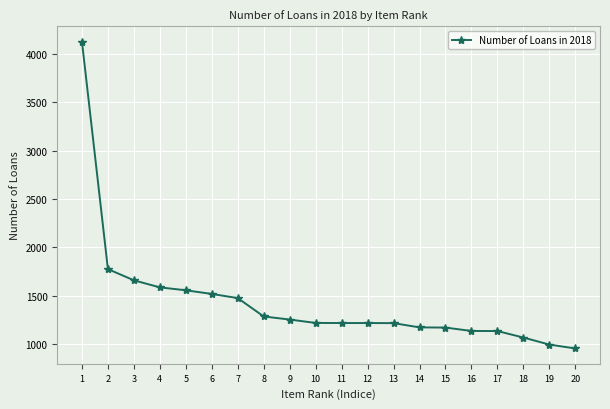

What is the sum of all values?

28710